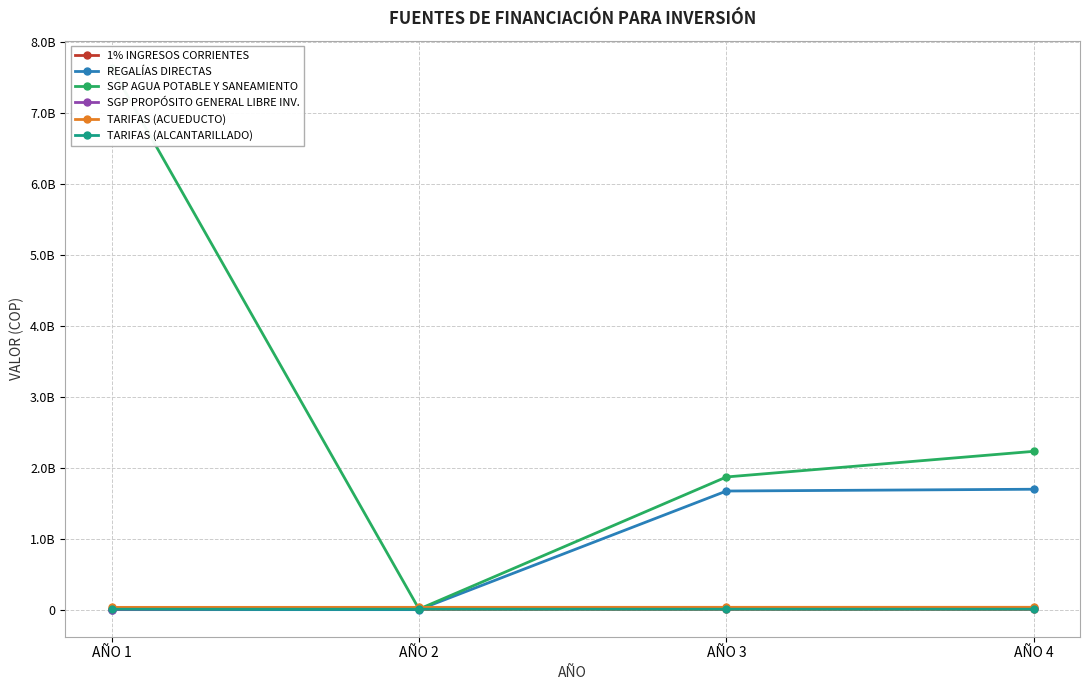

Reading left to right, what are all the values shown in this chart?

1% INGRESOS CORRIENTES: 4000000	4060000	4121000	4183000
REGALÍAS DIRECTAS: 1	1	1670778000	1695840000
SGP AGUA POTABLE Y SANEAMIENTO: 7632982000	7637681	1868917000	2229937000
SGP PROPÓSITO GENERAL LIBRE INV.: 1	27410000	25000000	25000000
TARIFAS (ACUEDUCTO): 31728093	32140558	32558385	32981644
TARIFAS (ALCANTARILLADO): 6021092	6099366	6178657	6258980